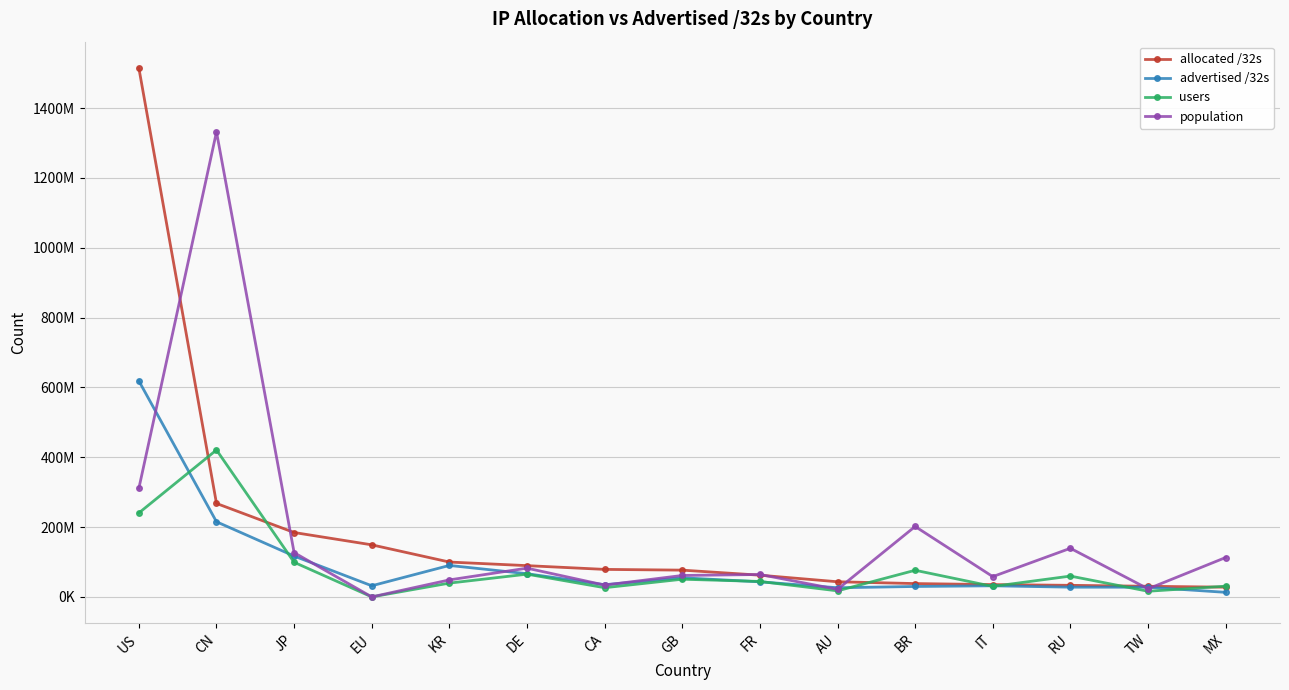

Reading left to right, transcribe all the data shown in this chart.

allocated /32s: US=1514554368	CN=267632640	JP=184388352	EU=149101792	KR=99785728	DE=89503992	CA=78740224	GB=76621592	FR=62145376	AU=43319296	BR=38143488	IT=35163648	RU=33101064	TW=30372608	MX=27793664
advertised /32s: US=618497312	CN=215161344	JP=116915301	EU=31822048	KR=90091264	DE=66364672	CA=34868864	GB=54676544	FR=43156736	AU=26172616	BR=29826368	IT=31798016	RU=27836320	TW=27724544	MX=13022352
users: US=240383576	CN=420832493	JP=99102385	EU=0	KR=39469138	DE=65076214	CA=26283063	GB=50594872	FR=44193497	AU=17283837	BR=76236362	IT=30026957	RU=59589868	TW=16148852	MX=30676011
population: US=310974872	CN=1331748397	JP=126729393	EU=0	KR=48667248	DE=82270815	CA=33826337	GB=61327118	FR=64141506	AU=21577825	BR=201683499	IT=58079222	RU=139228665	TW=23036879	MX=112779454